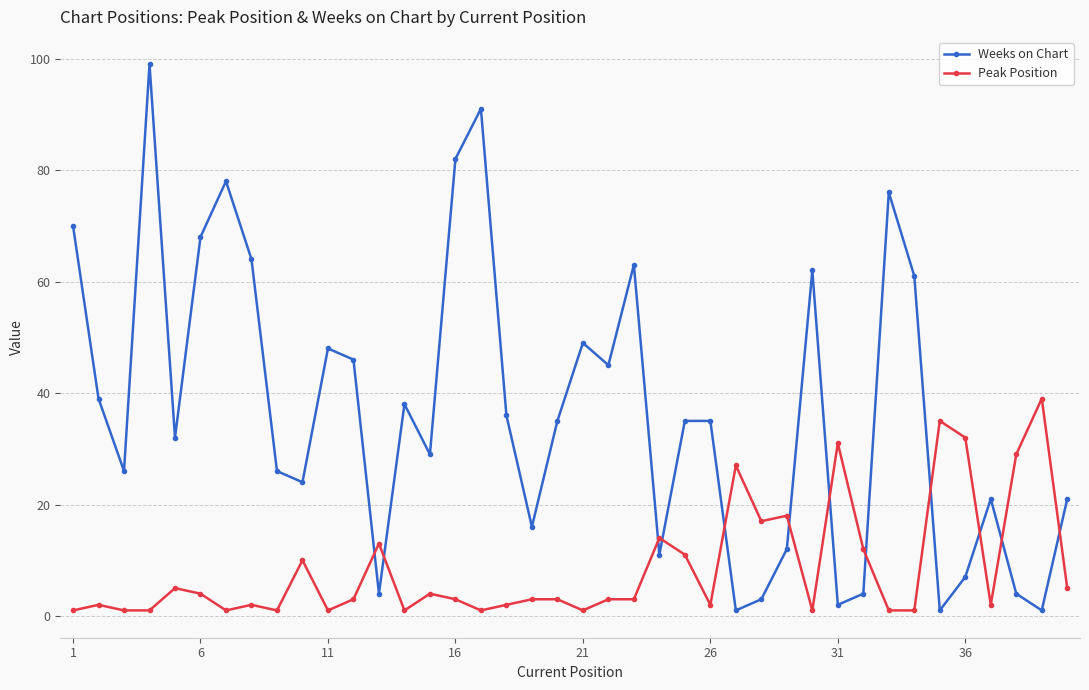

Which series has the widest spread of values?

Weeks on Chart